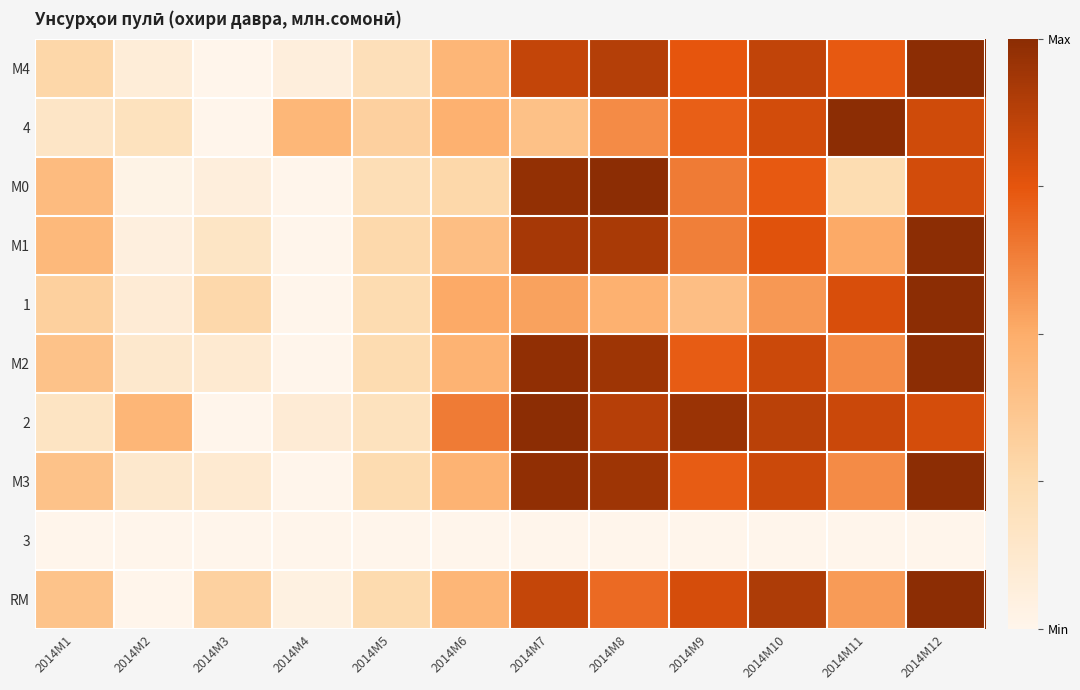

Count the number of categories in the chart.

12